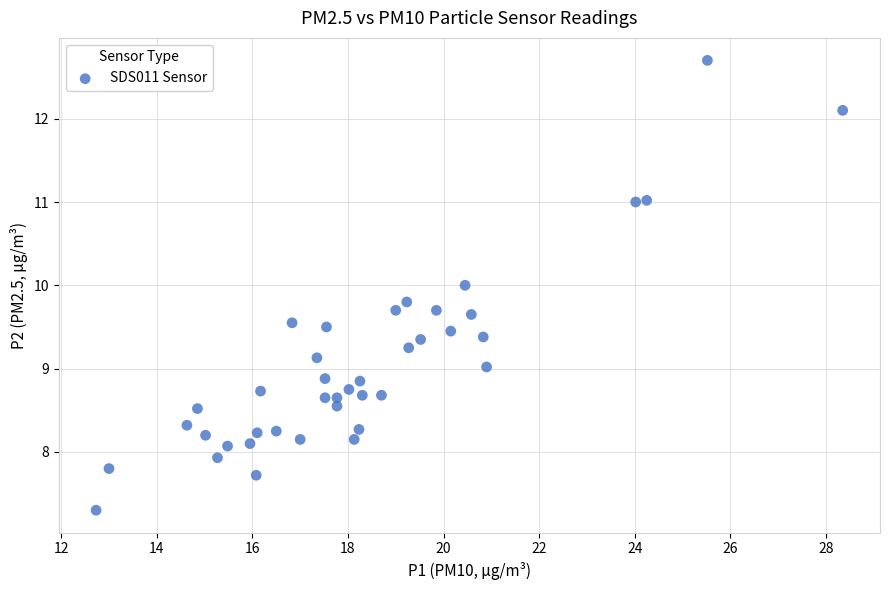

What is the range of Y values (max minus min)?

5.4